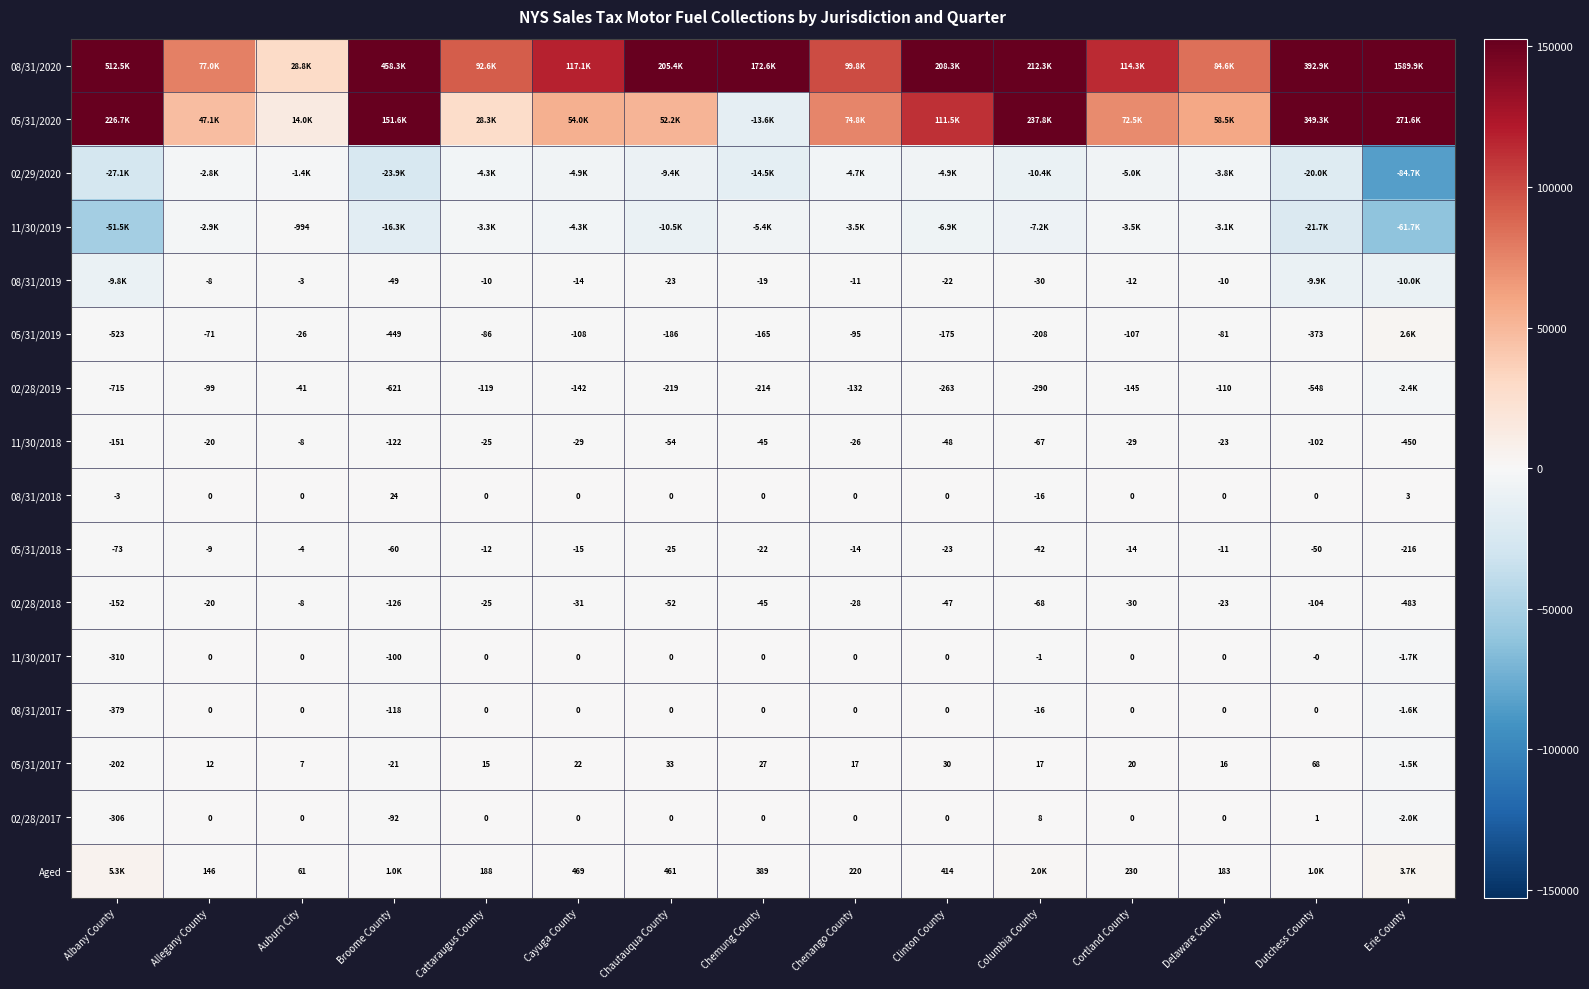

What is the smallest value displayed?

-84666.9